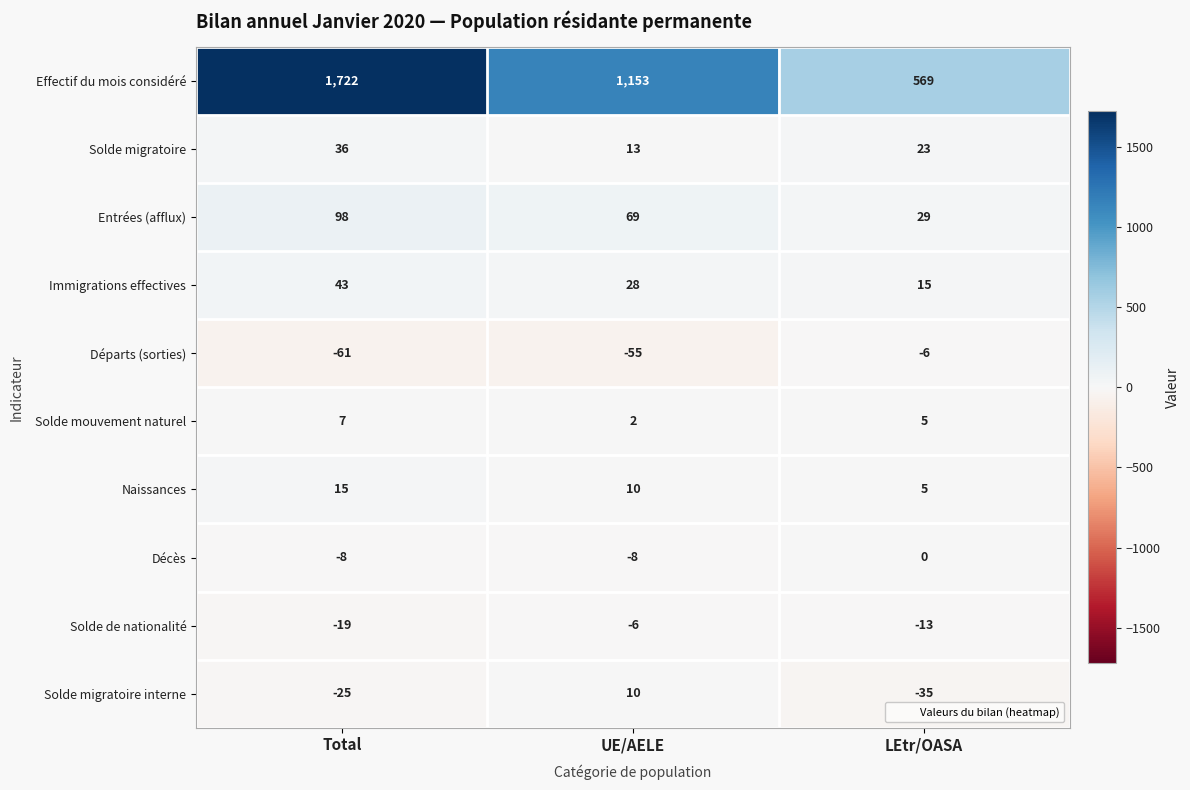

At which category is the sum across all series the highest?

Total